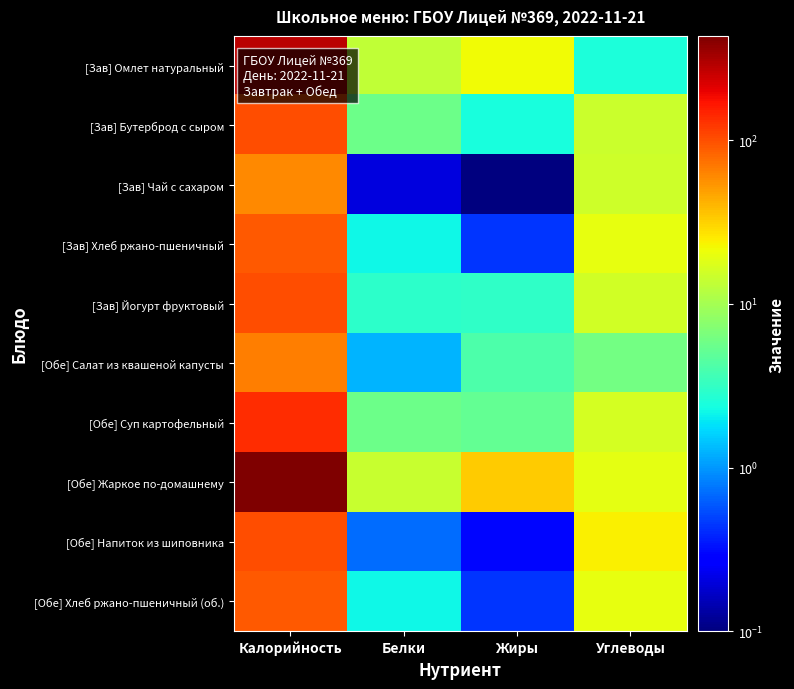

Which series has the largest total across all categories?

[Обе] Жаркое по-домашнему